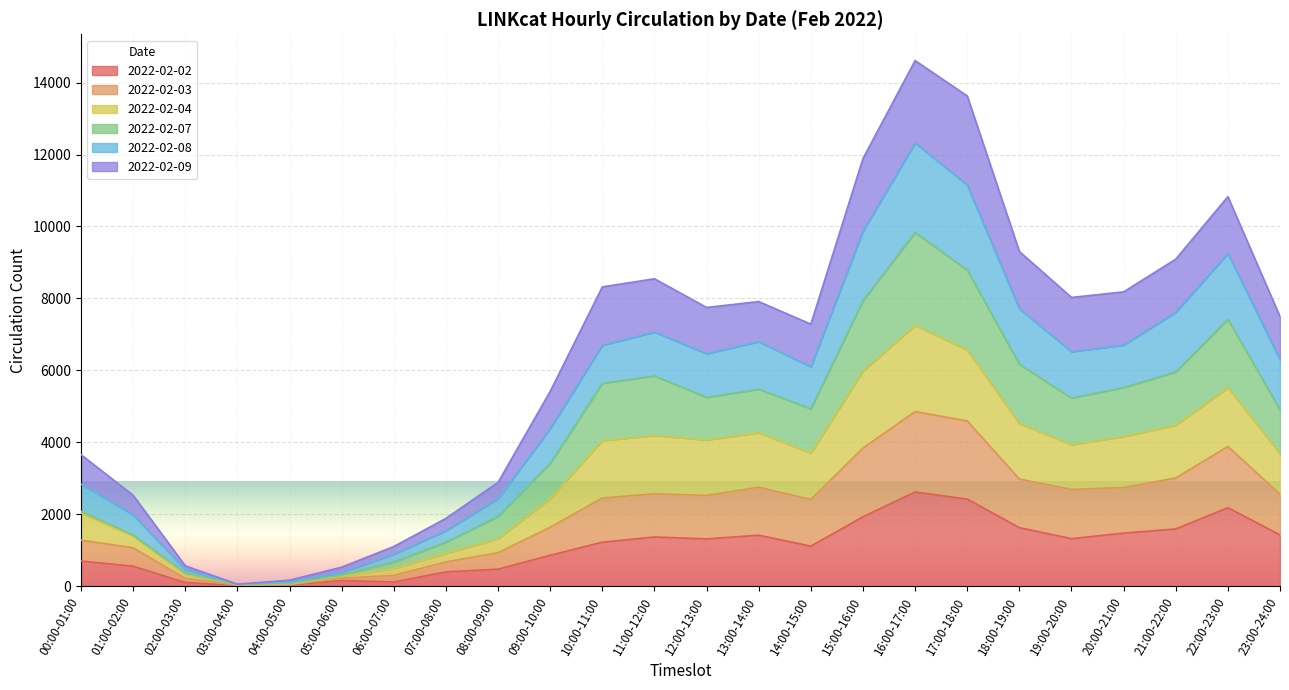

Does the chart display data point markers on the line(s)?

No